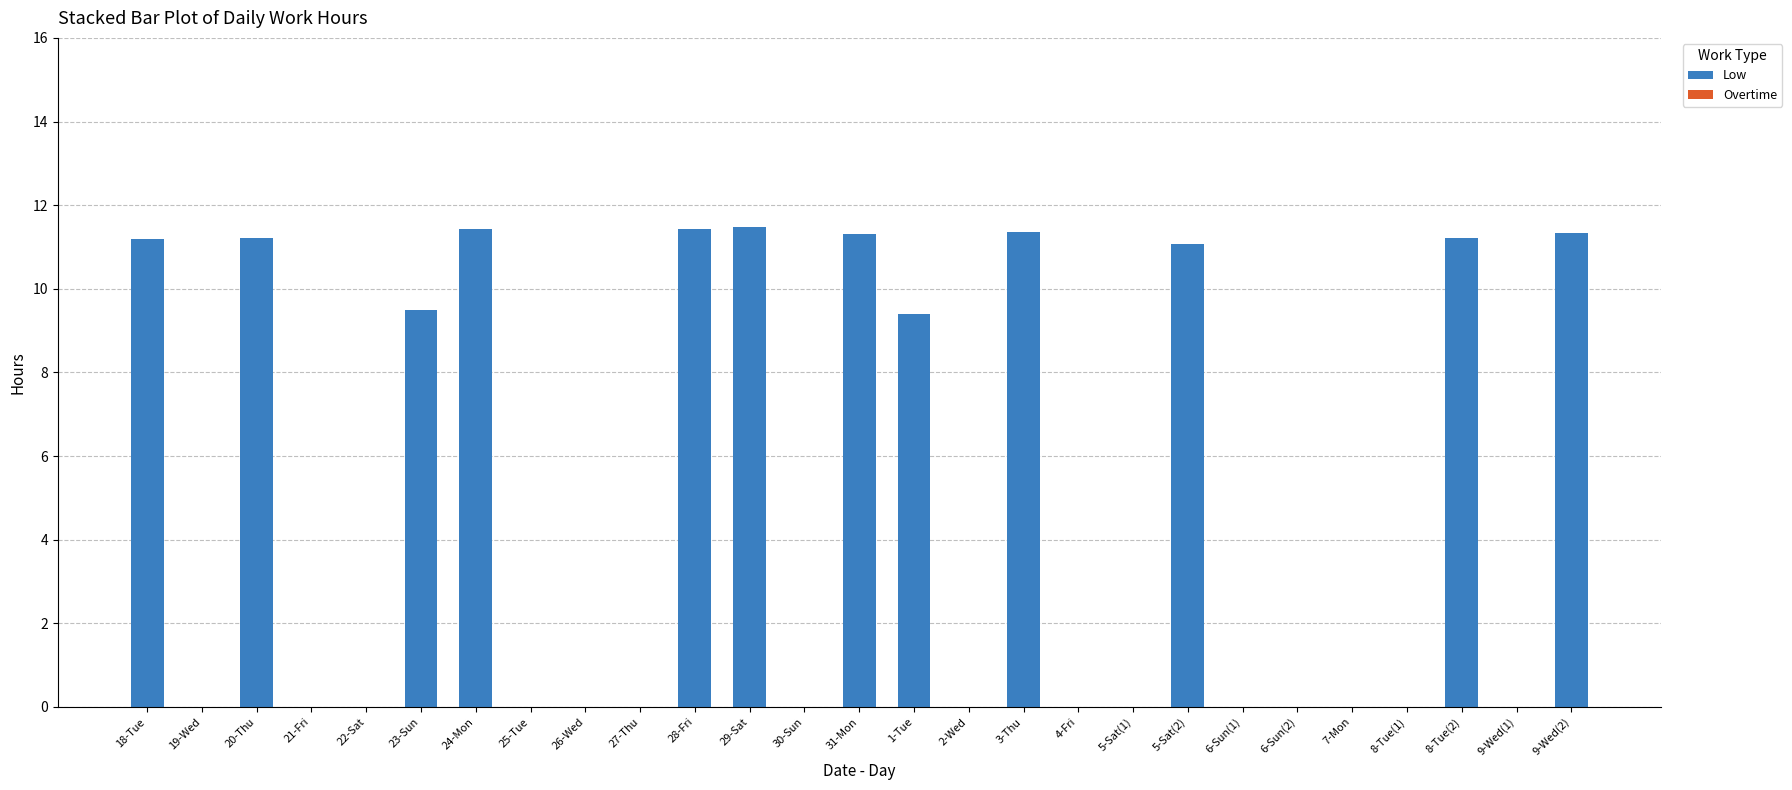

What is the sum of the values at 23-Sun and 31-Mon?

20.8